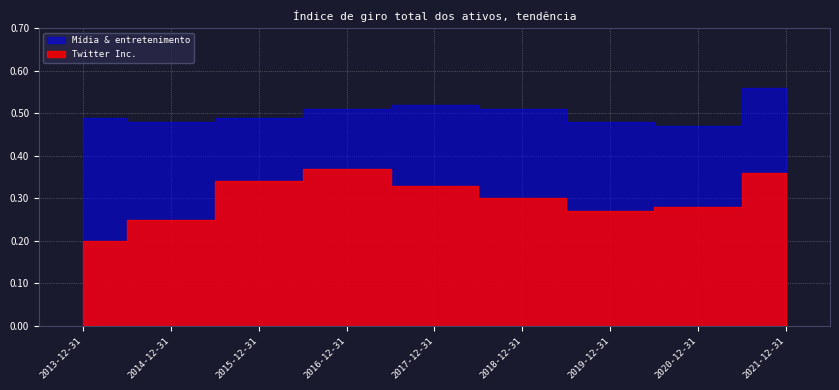

True or false: Mídia & entretenimento and Twitter Inc. cross at least once.

False